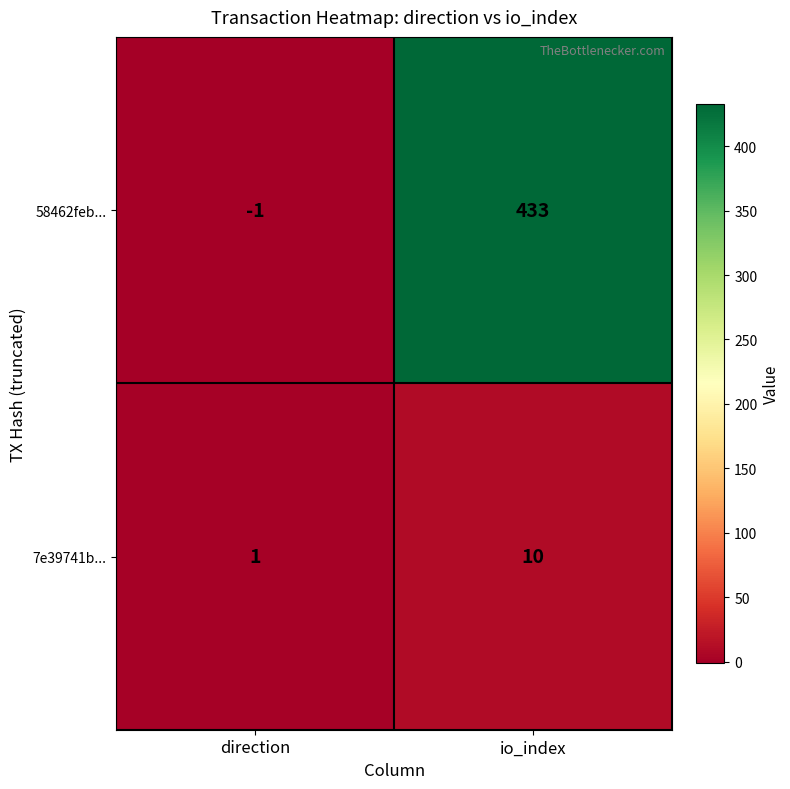

True or false: 58462feb... has a value of -1 at direction.

True